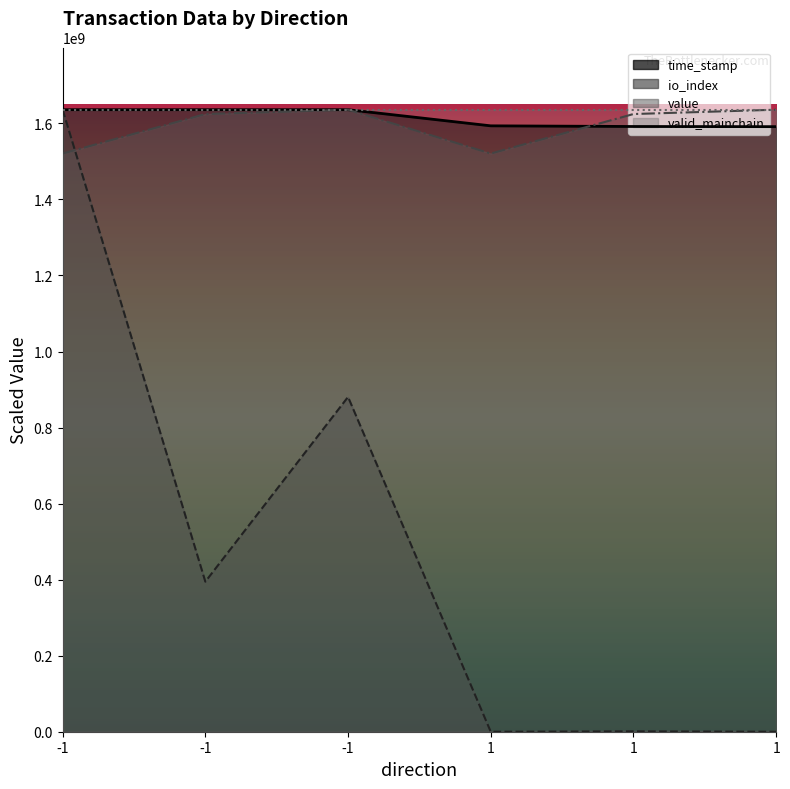

Is it true that time_stamp equals 1593569324.0 at 1?

True